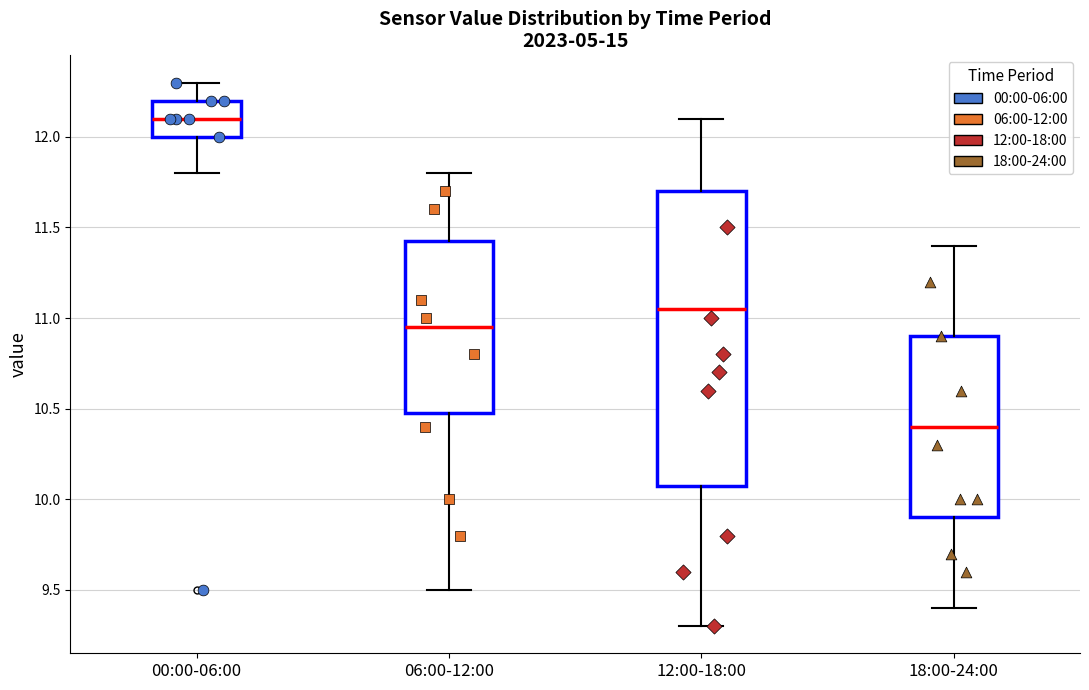

Where does the upper whisker of the box for 06:00-12:00 end on the y-axis? The values are not printed on the chart, so give them approximately, as read against the axis.

11.80